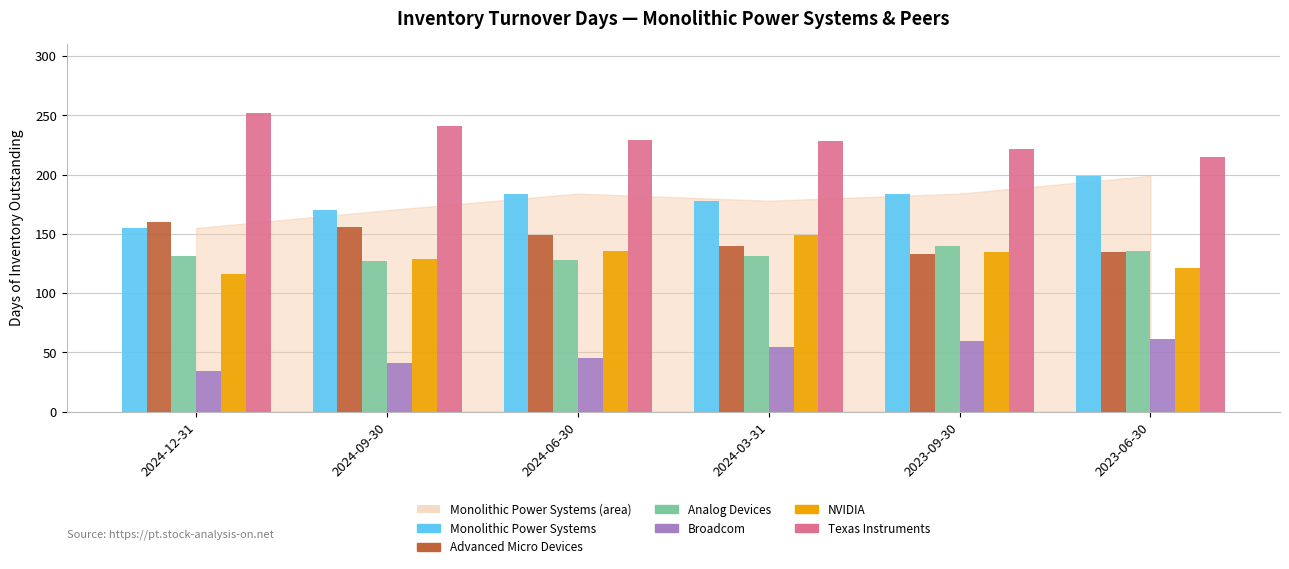

How many series are shown in this chart?

6